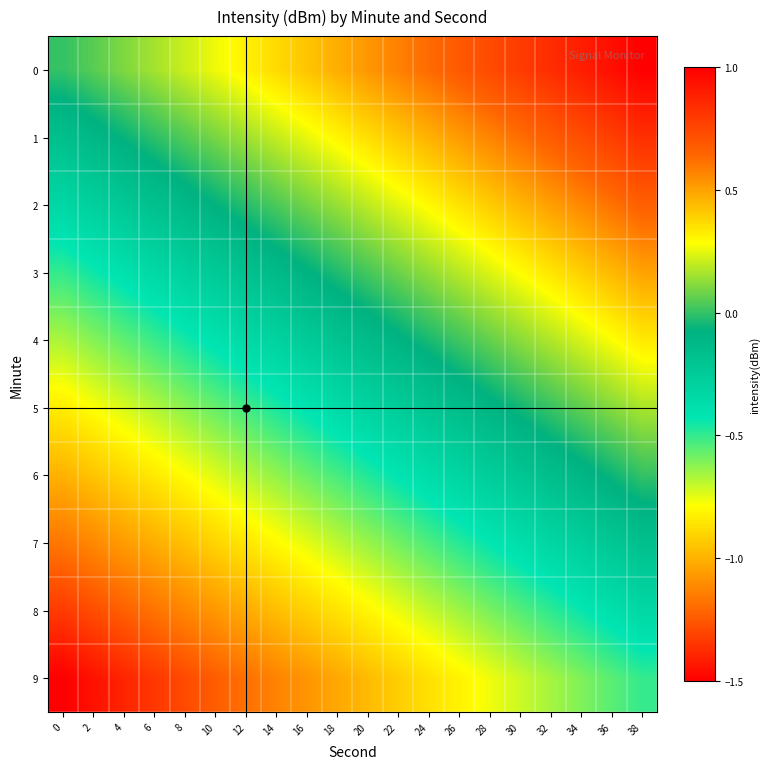

Reading left to right, extract all data points from this chart.

0: 0=0.0	2=0.1	4=0.1	6=0.2	8=0.2	10=0.3	12=0.3	14=0.4	16=0.4	18=0.5	20=0.5	22=0.6	24=0.6	26=0.7	28=0.7	30=0.8	32=0.8	34=0.9	36=0.9	38=1.0
1: 0=-0.2	2=-0.1	4=-0.1	6=-0.0	8=0.0	10=0.1	12=0.1	14=0.2	16=0.3	18=0.3	20=0.4	22=0.4	24=0.5	26=0.5	28=0.6	30=0.6	32=0.7	34=0.7	36=0.8	38=0.8
2: 0=-0.3	2=-0.3	4=-0.2	6=-0.2	8=-0.1	10=-0.1	12=-0.0	14=0.0	16=0.1	18=0.1	20=0.2	22=0.2	24=0.3	26=0.4	28=0.4	30=0.5	32=0.5	34=0.6	36=0.6	38=0.7
3: 0=-0.5	2=-0.4	4=-0.4	6=-0.3	8=-0.3	10=-0.2	12=-0.2	14=-0.1	16=-0.1	18=-0.0	20=0.0	22=0.1	24=0.1	26=0.2	28=0.2	30=0.3	32=0.3	34=0.4	36=0.4	38=0.5
4: 0=-0.7	2=-0.6	4=-0.6	6=-0.5	8=-0.5	10=-0.4	12=-0.4	14=-0.3	16=-0.2	18=-0.2	20=-0.1	22=-0.1	24=-0.0	26=0.0	28=0.1	30=0.1	32=0.2	34=0.2	36=0.3	38=0.3
5: 0=-0.8	2=-0.8	4=-0.7	6=-0.7	8=-0.6	10=-0.6	12=-0.5	14=-0.5	16=-0.4	18=-0.4	20=-0.3	22=-0.3	24=-0.2	26=-0.1	28=-0.1	30=-0.0	32=0.0	34=0.1	36=0.1	38=0.2
6: 0=-1.0	2=-0.9	4=-0.9	6=-0.8	8=-0.8	10=-0.7	12=-0.7	14=-0.6	16=-0.6	18=-0.5	20=-0.5	22=-0.4	24=-0.4	26=-0.3	28=-0.3	30=-0.2	32=-0.2	34=-0.1	36=-0.1	38=0.0
7: 0=-1.2	2=-1.1	4=-1.1	6=-1.0	8=-1.0	10=-0.9	12=-0.9	14=-0.8	16=-0.7	18=-0.7	20=-0.6	22=-0.6	24=-0.5	26=-0.5	28=-0.4	30=-0.4	32=-0.3	34=-0.3	36=-0.2	38=-0.2
8: 0=-1.3	2=-1.3	4=-1.2	6=-1.2	8=-1.1	10=-1.1	12=-1.0	14=-1.0	16=-0.9	18=-0.9	20=-0.8	22=-0.8	24=-0.7	26=-0.6	28=-0.6	30=-0.5	32=-0.5	34=-0.4	36=-0.4	38=-0.3
9: 0=-1.5	2=-1.4	4=-1.4	6=-1.3	8=-1.3	10=-1.2	12=-1.2	14=-1.1	16=-1.1	18=-1.0	20=-1.0	22=-0.9	24=-0.9	26=-0.8	28=-0.8	30=-0.7	32=-0.7	34=-0.6	36=-0.6	38=-0.5